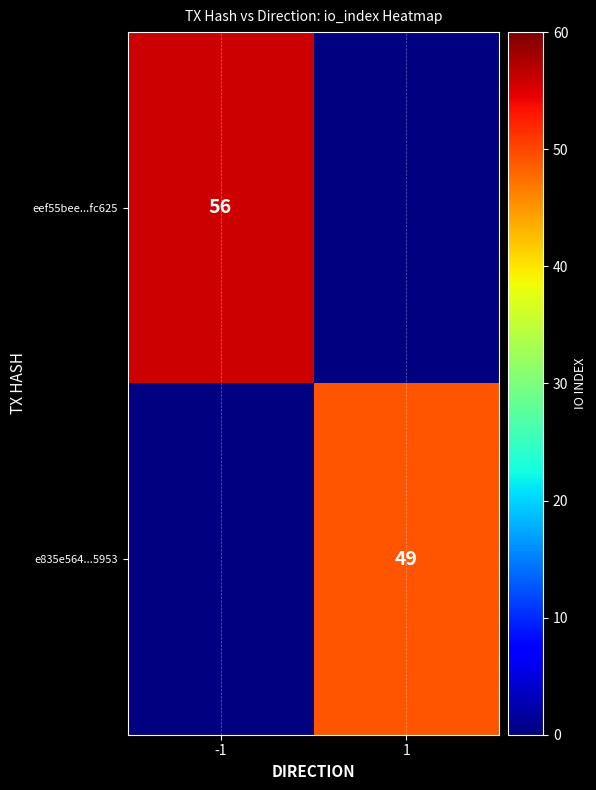

Is the value of e835e564...5953 at 1 greater than the value of eef55bee...fc625 at -1?

No